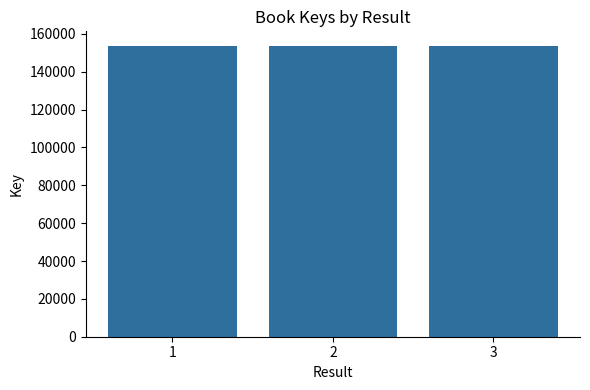

What is the ratio of the value at 1 to the value at 2?

1.0